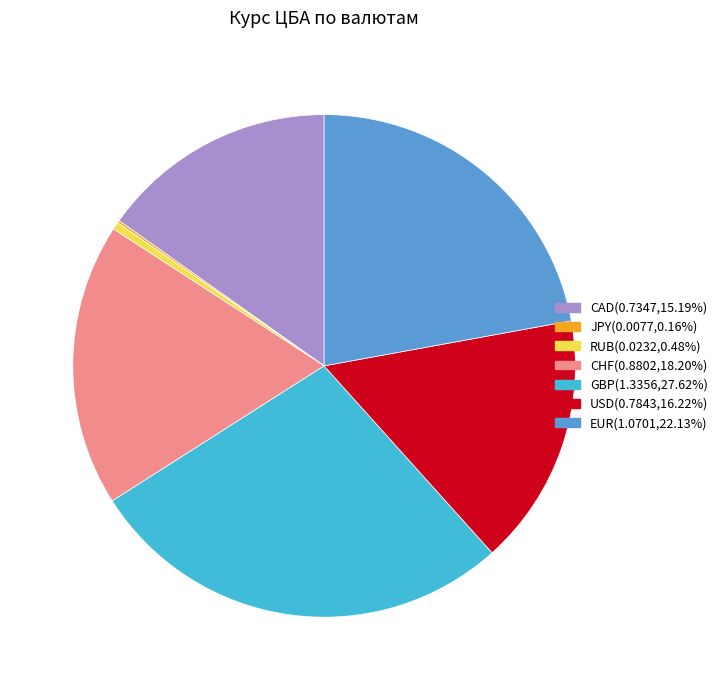

Which has a higher value, EUR or CHF?

EUR